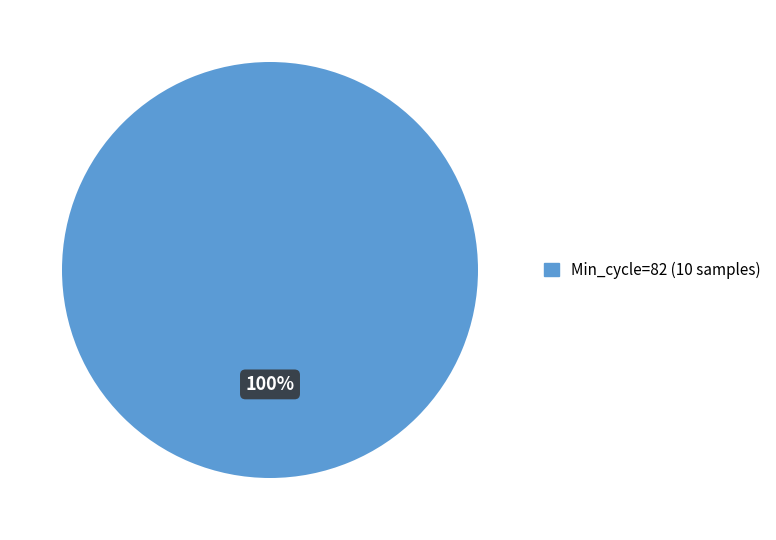

Is there a majority slice in this chart?

Yes